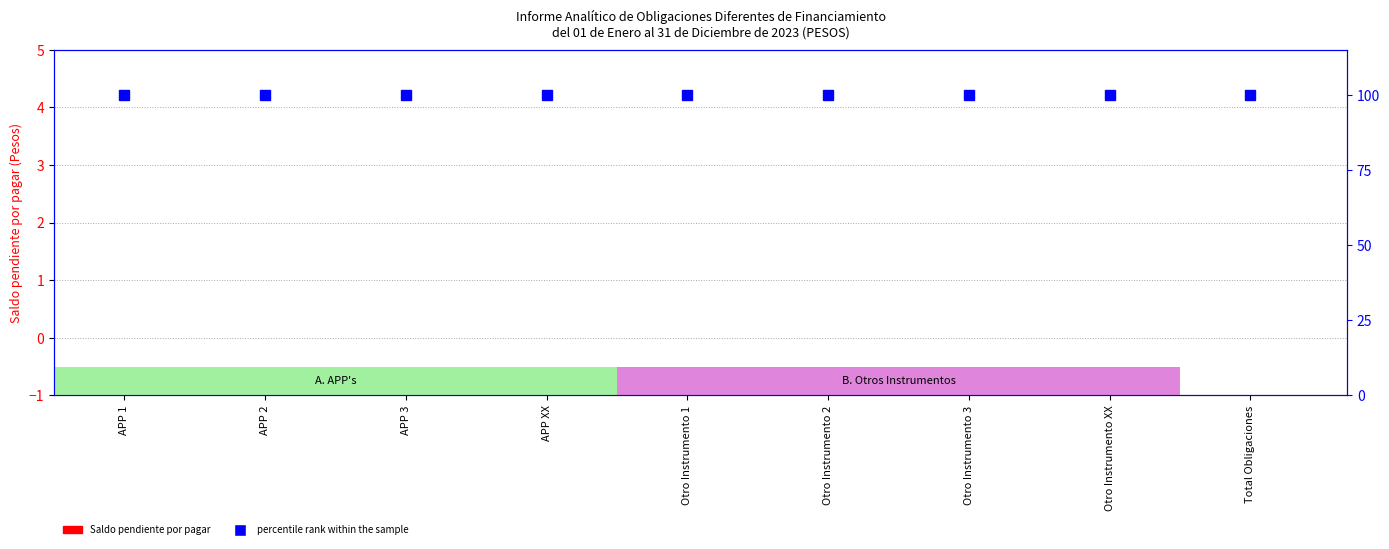

Which has a higher value, APP 2 or Otro Instrumento XX?

APP 2